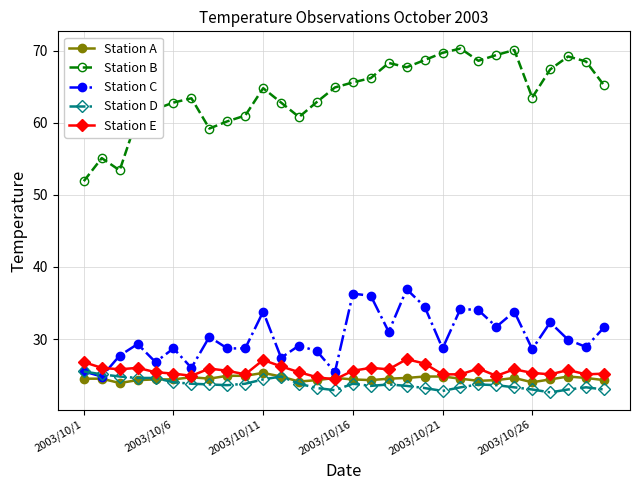

What is the value of the Station B point at the 29th from the left?

68.5